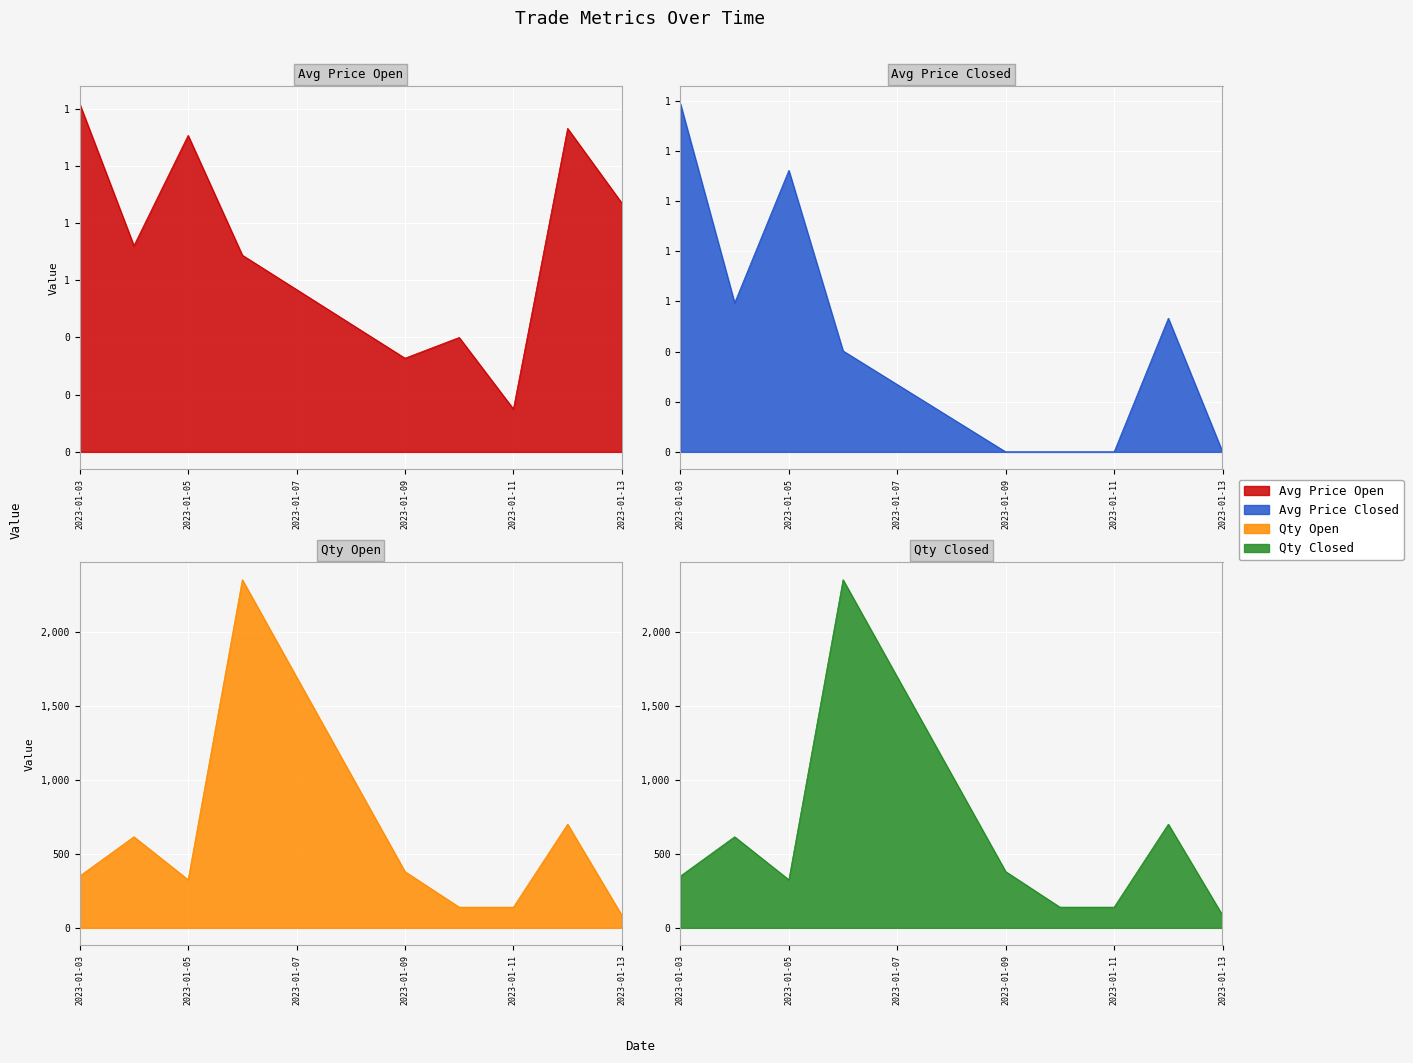

True or false: Qty Open and Avg Price Open cross at least once.

False